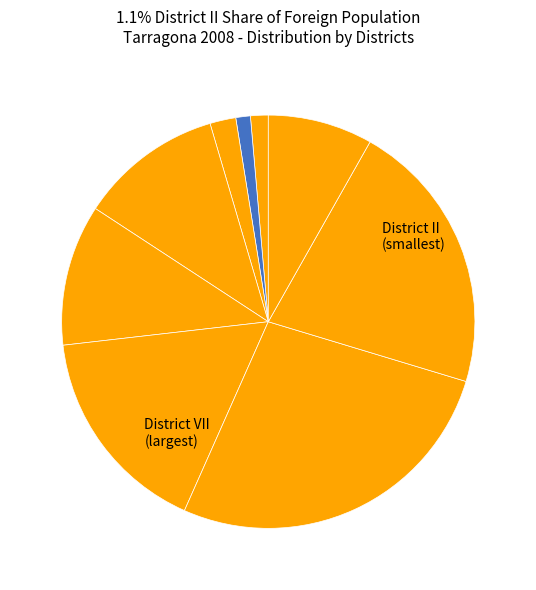

What is the largest slice in the pie chart?

District VII